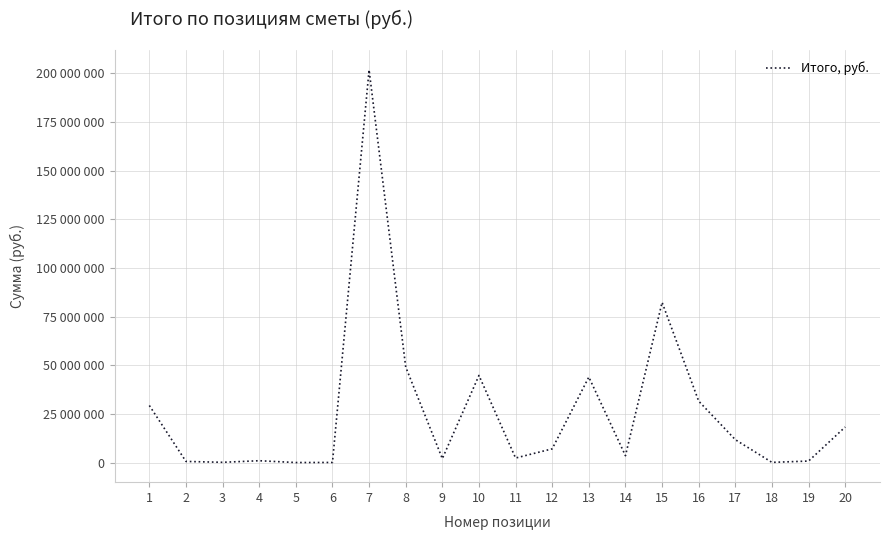

What is the sum of all values?

530289679